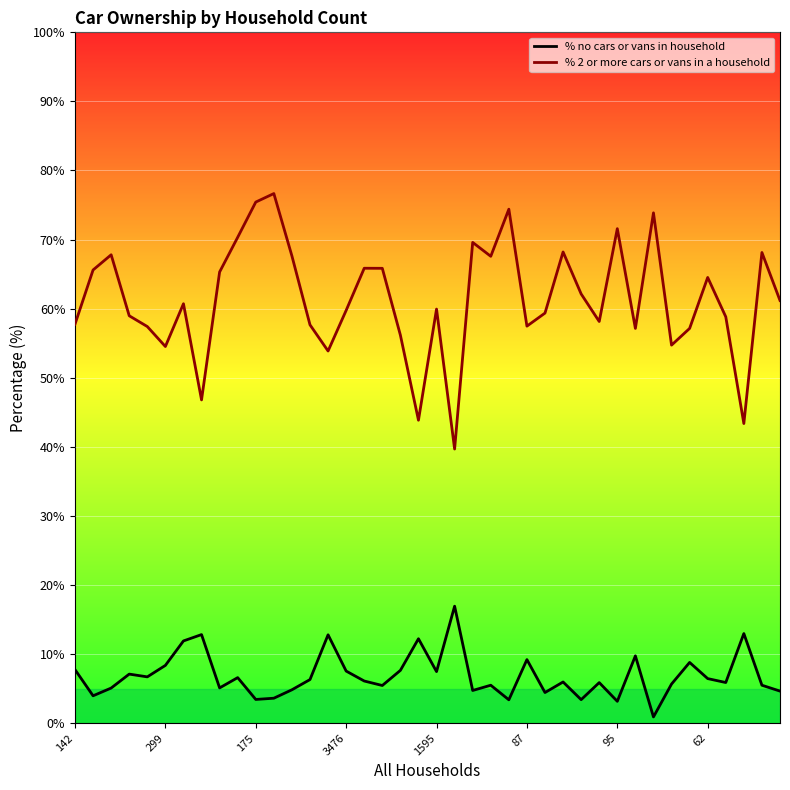

Rank the series by their maximum value, from lowest to highest.

% no cars or vans in household, % 2 or more cars or vans in a household